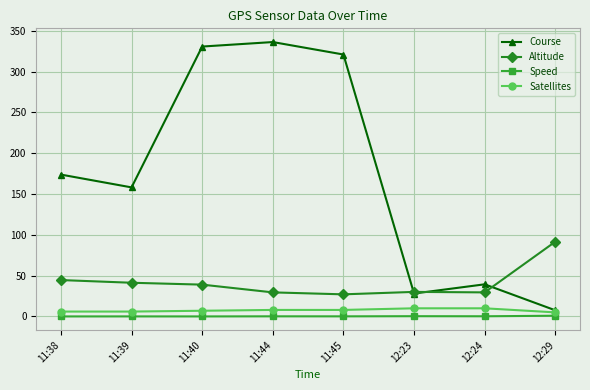

What is the maximum value shown in the chart?

336.2